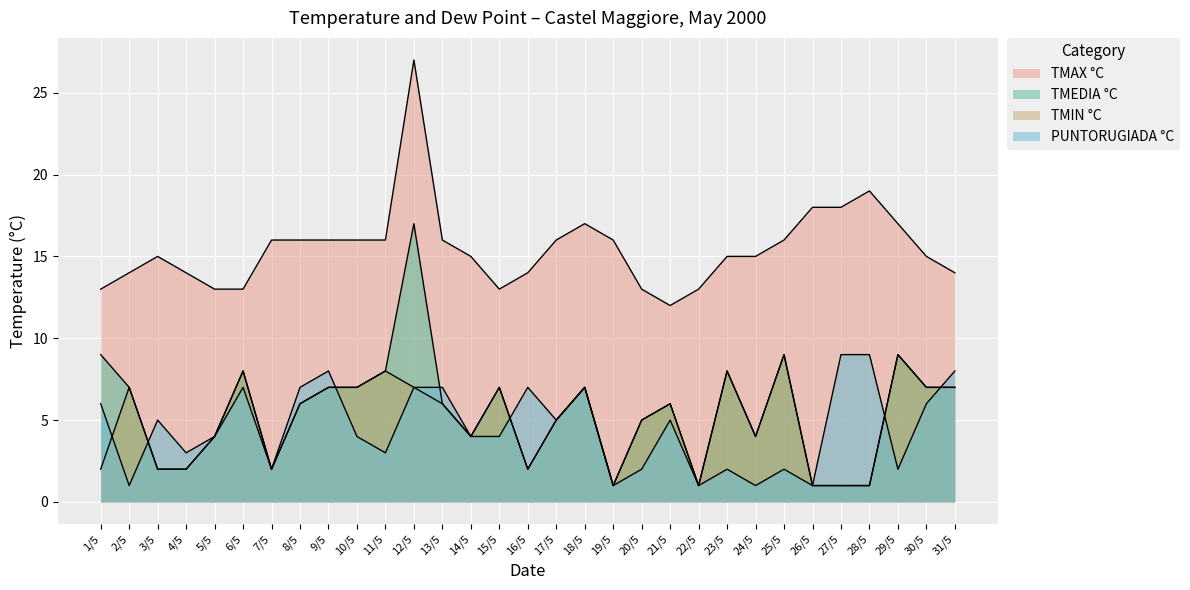

True or false: TMAX °C and TMEDIA °C intersect in this chart.

False